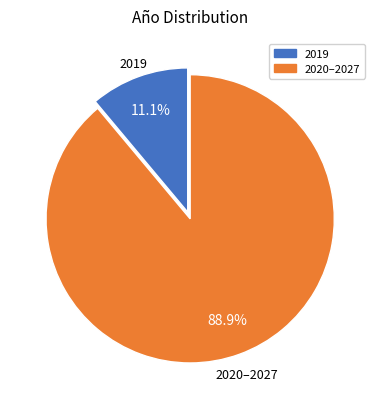

Is there a majority slice in this chart?

Yes